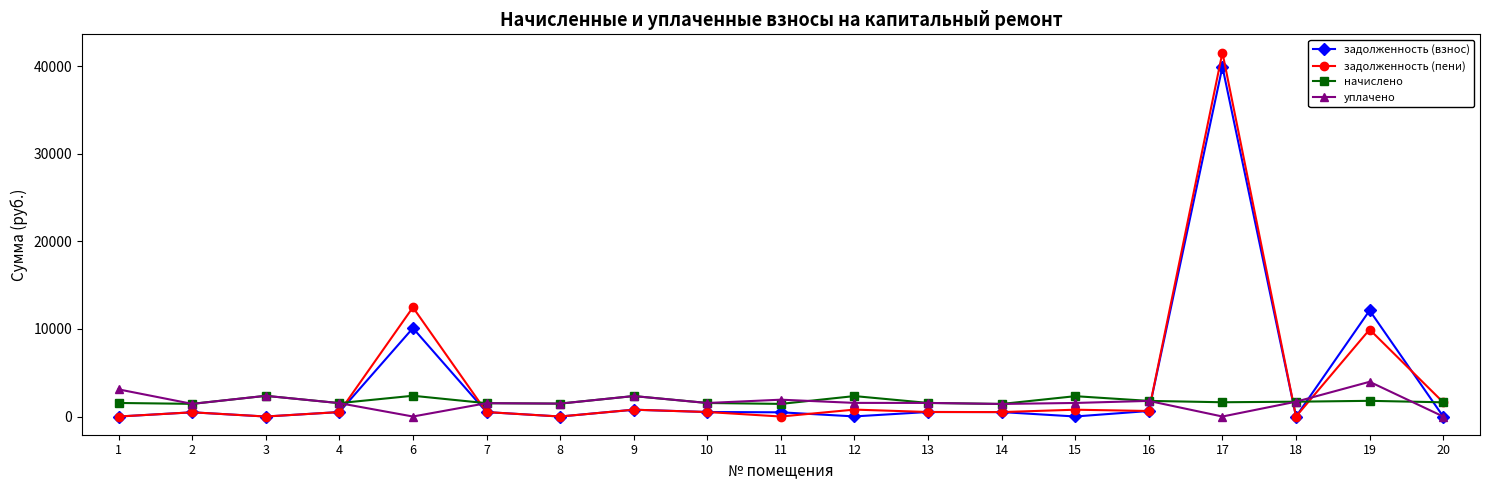

Rank the series at 19 from lowest to highest value.

начислено, уплачено, задолженность (пени), задолженность (взнос)